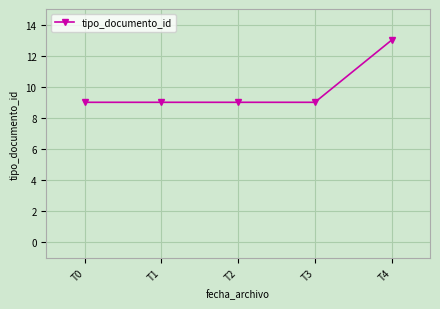

Reading left to right, list all the values displayed in this chart.

T0=9	T1=9	T2=9	T3=9	T4=13